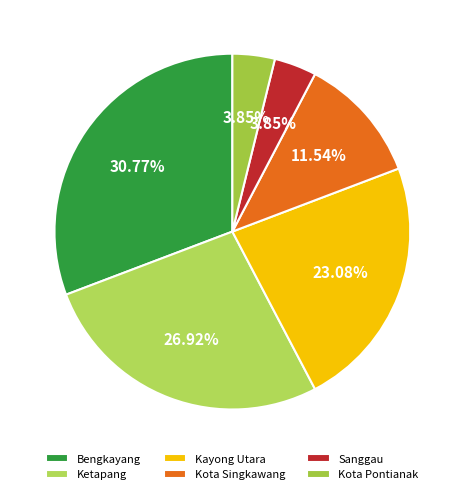

To the nearest percent, what percentage of the pie is Ketapang?

27%